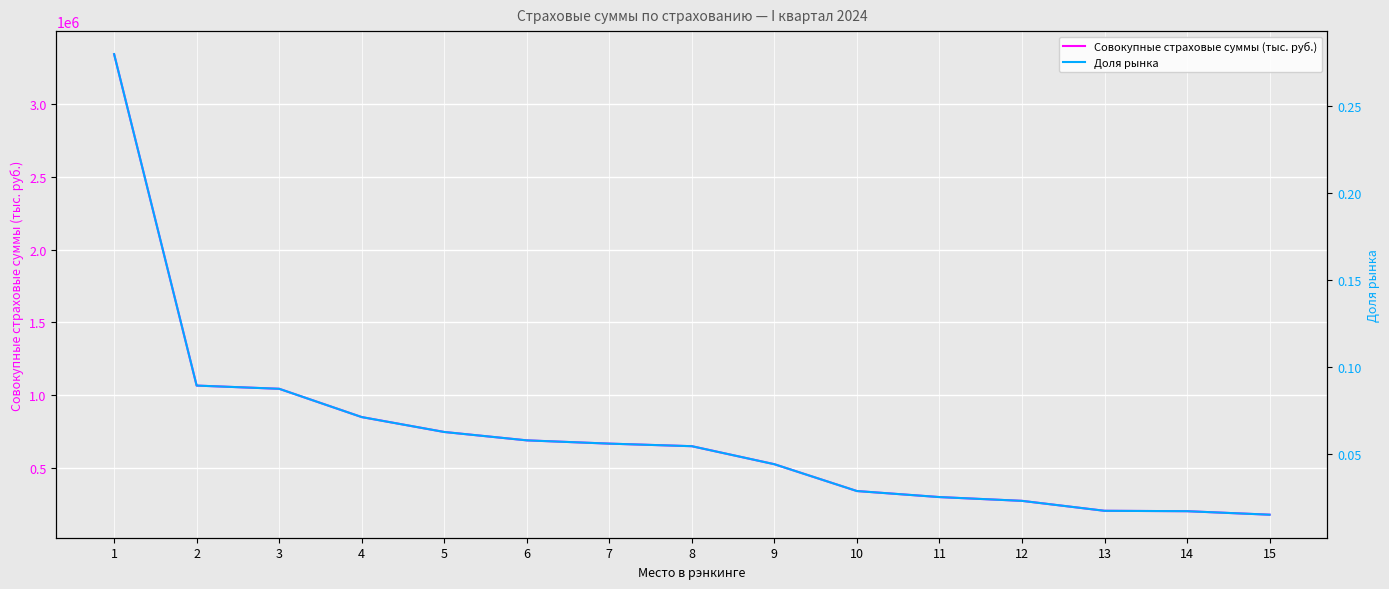

List the labels in order of Совокупные страховые суммы (тыс. руб.) value, smallest first.

15, 14, 13, 12, 11, 10, 9, 8, 7, 6, 5, 4, 3, 2, 1